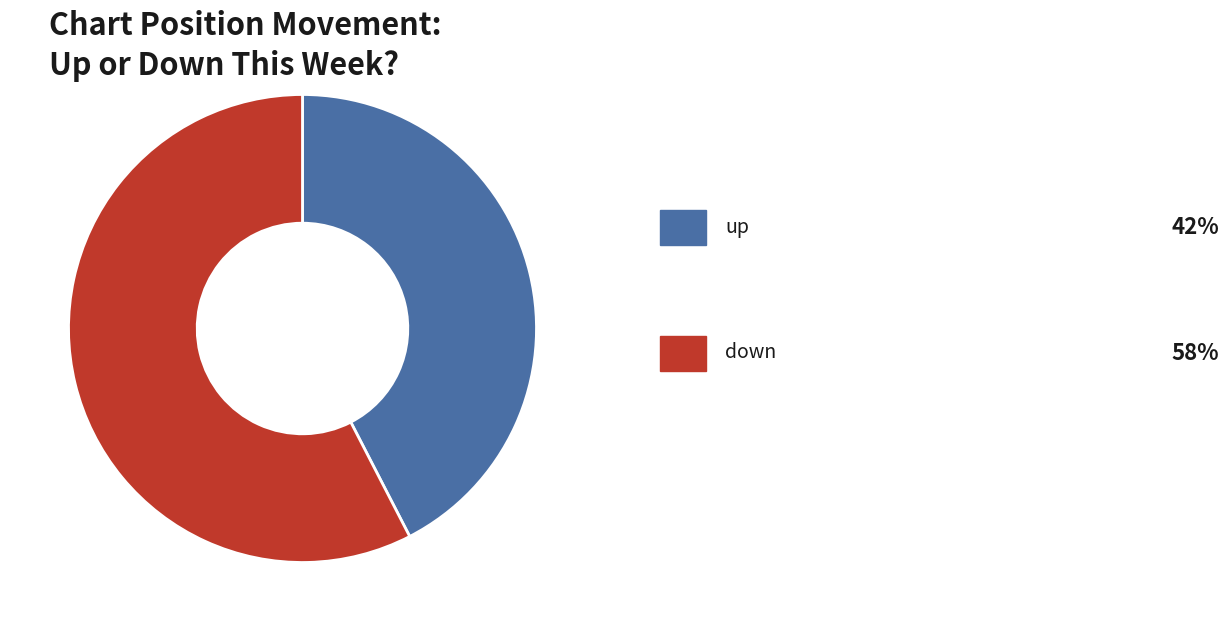

Count the number of slices in the pie.

2